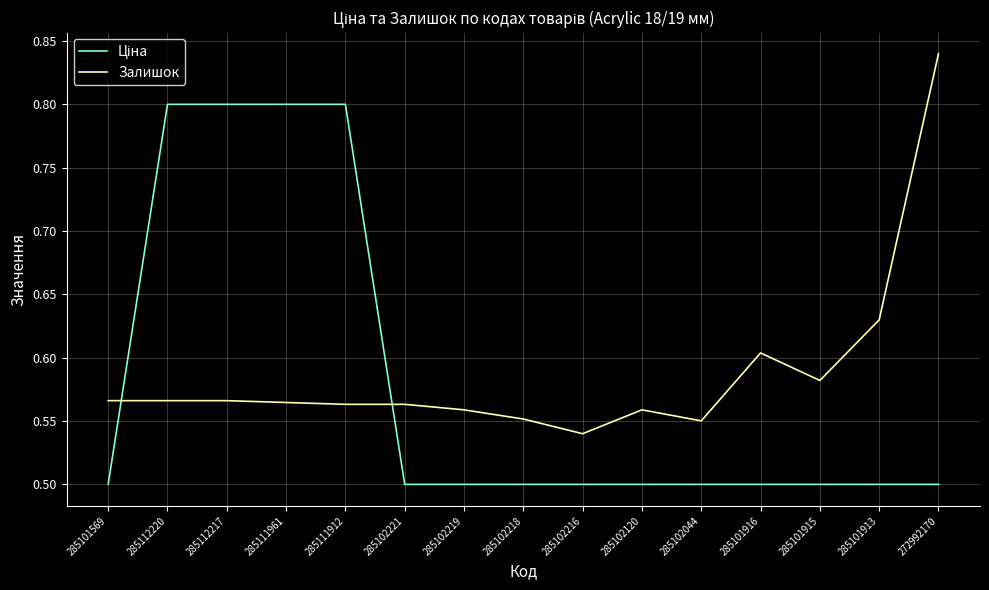

Which label corresponds to the largest value in the chart?

272992170